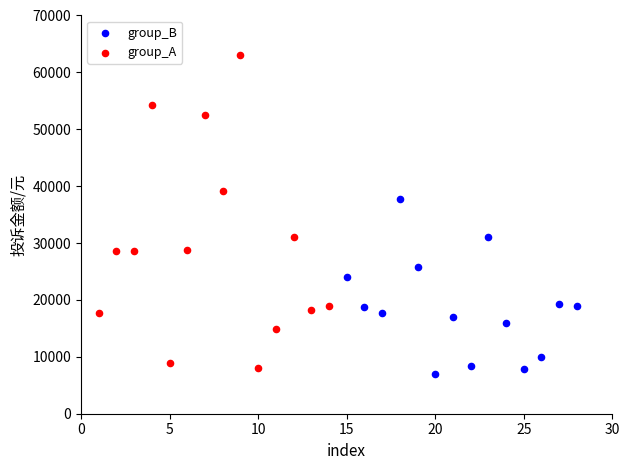

Which series contains the lowest Y value?

group_B